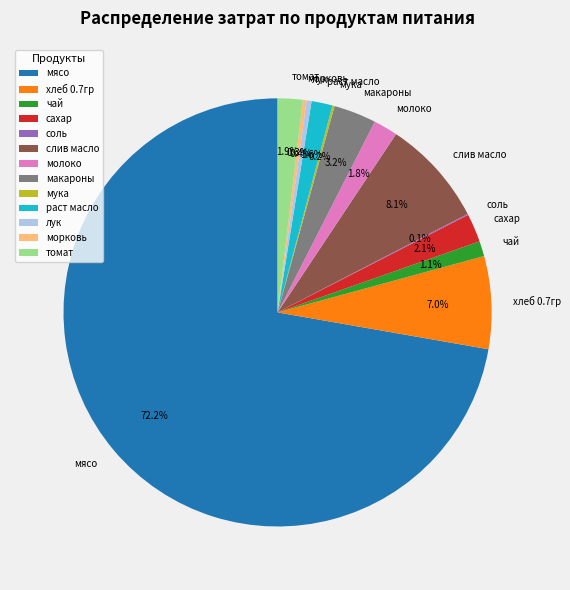

The мясо slice represents 64% of the pie. True or false?

False